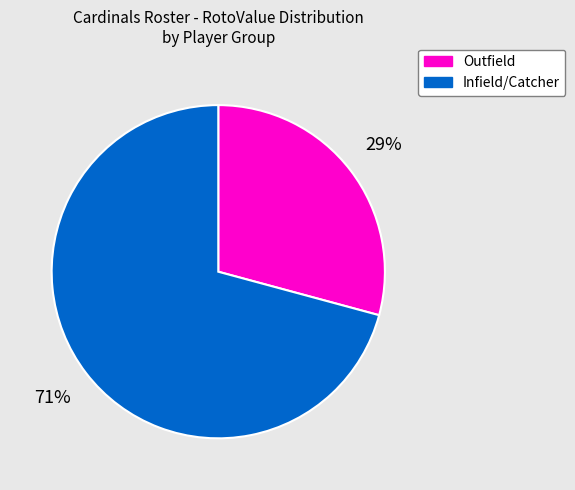

To the nearest percent, what is the average slice percentage?

50%